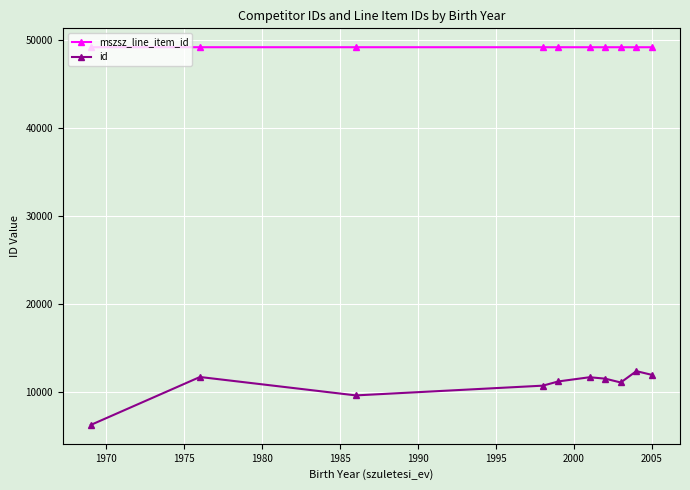

What is the maximum value for id?

12354.7